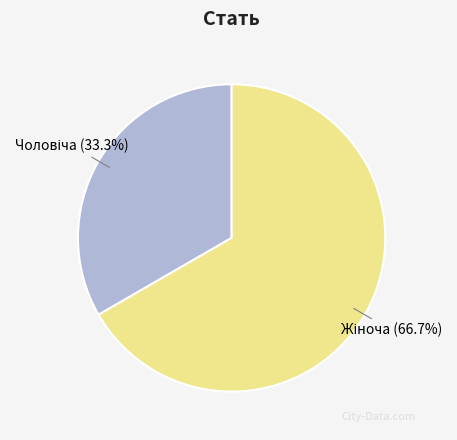

Does any single category account for the majority?

Yes